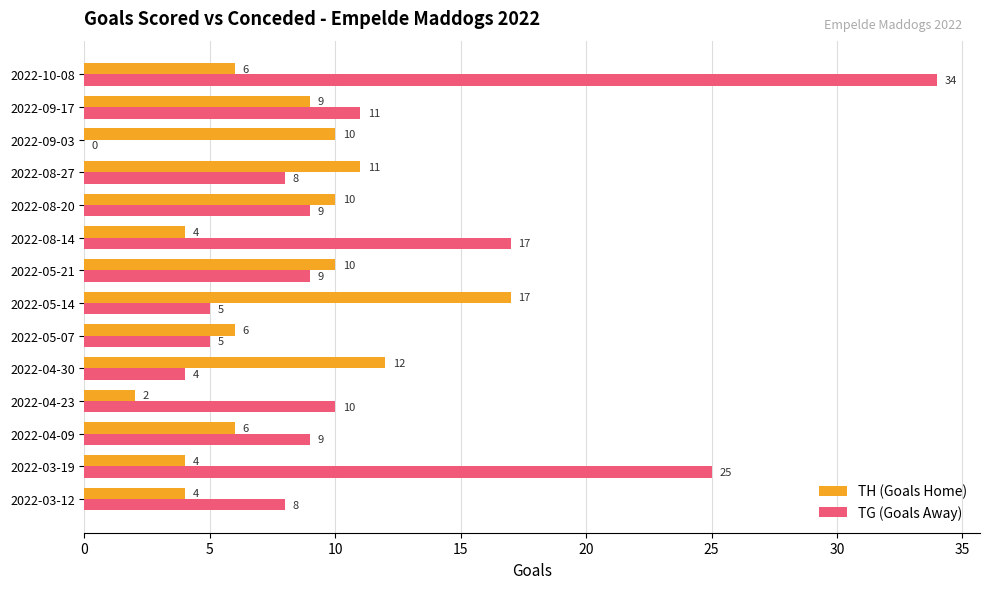

What is the maximum value shown in the chart?

34